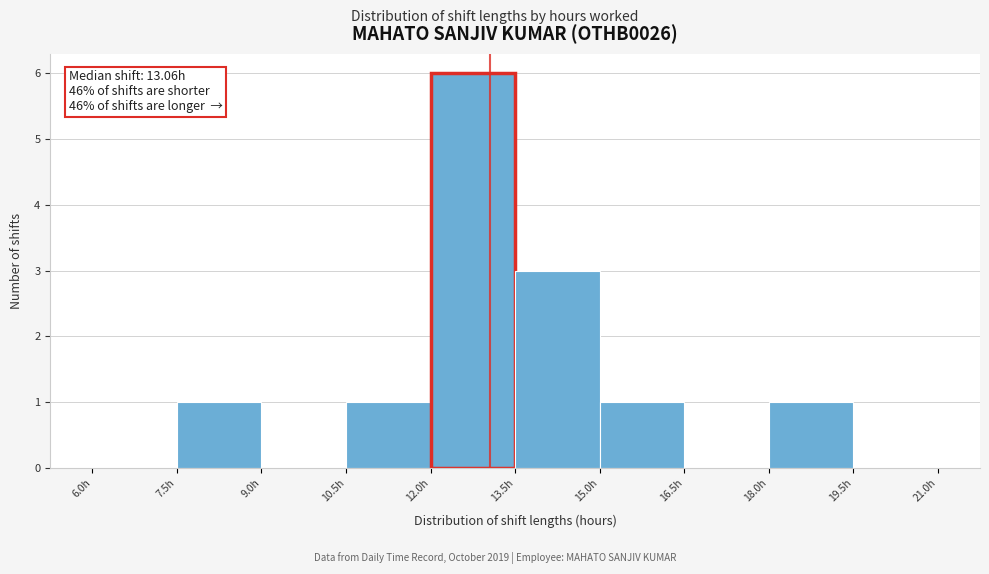

Over which range of the x-axis is the bar tallest?

12.0 to 13.5